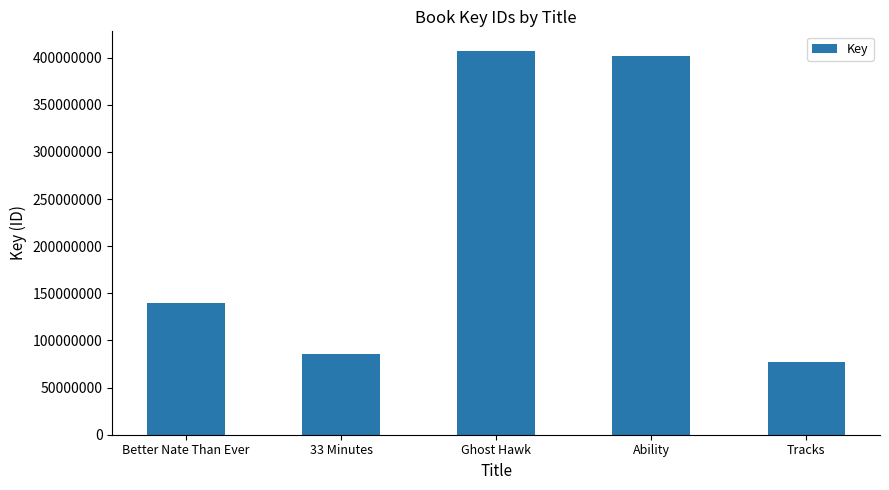

What is the label of the 1st bar from the left?

Better Nate Than Ever